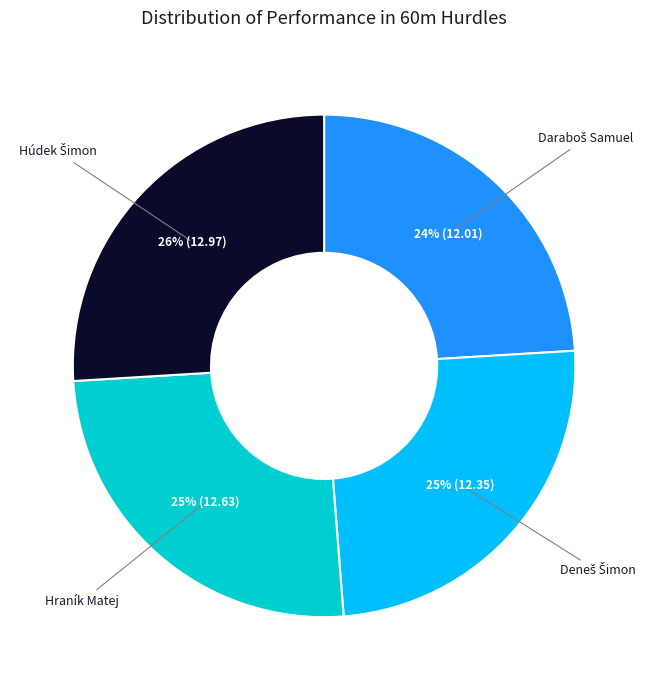

The Hraník Matej slice represents 39% of the pie. True or false?

False